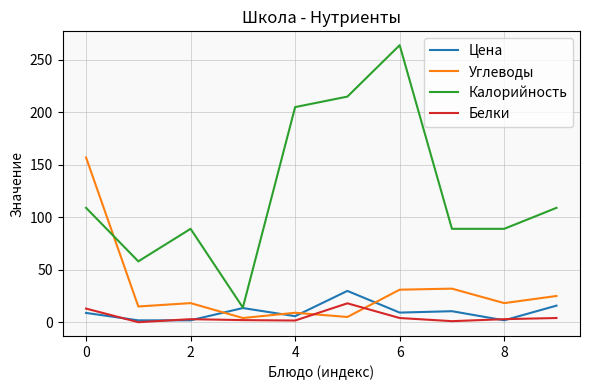

Rank the series by their maximum value, from highest to lowest.

Калорийность, Углеводы, Цена, Белки